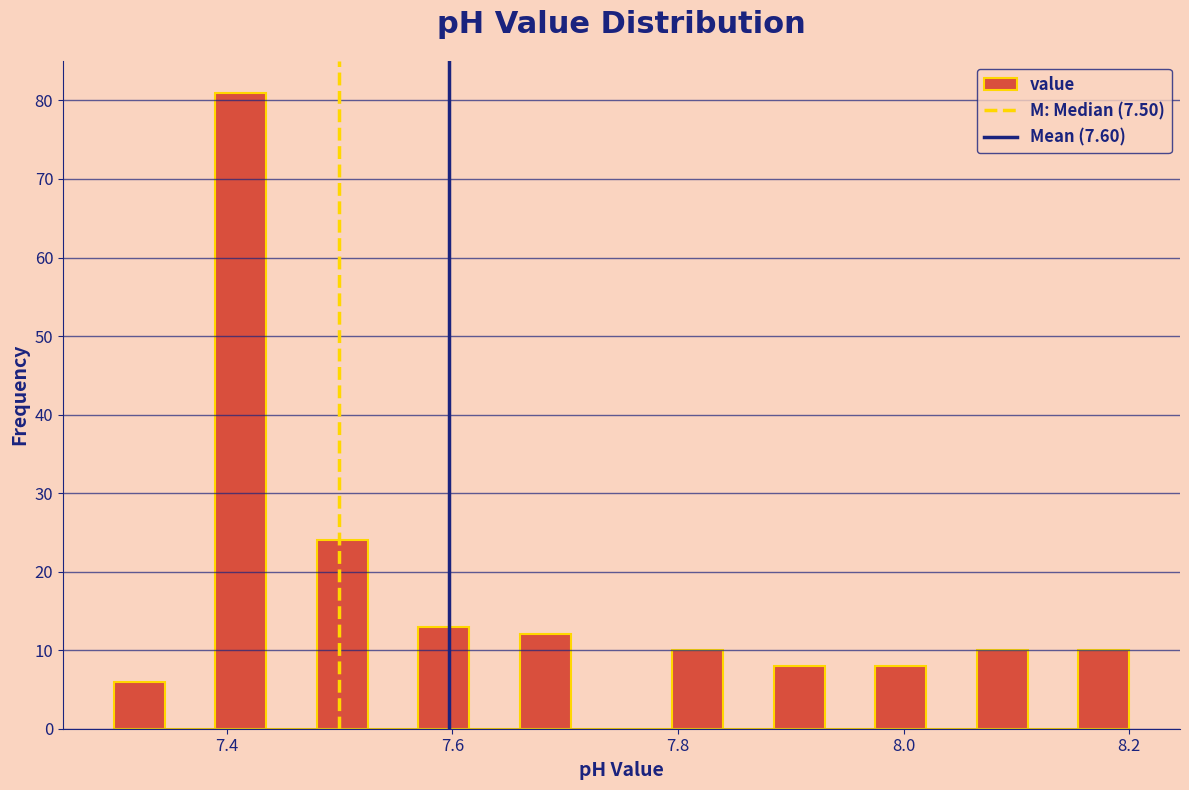

Around what value on the x-axis is the tallest bar? Give the approximate position of its centre, as read against the axis.

7.42